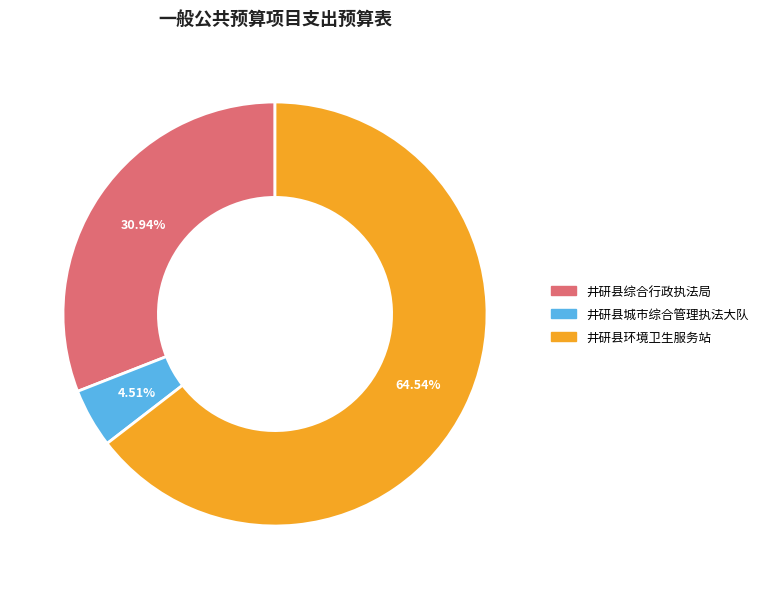

Count the number of slices in the pie.

3